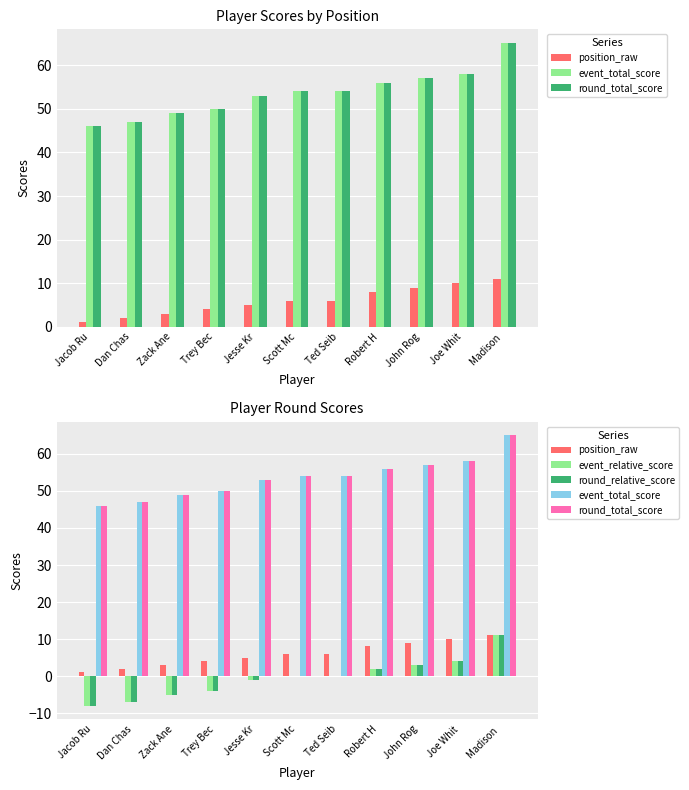

Which series has the largest total across all categories?

event_total_score